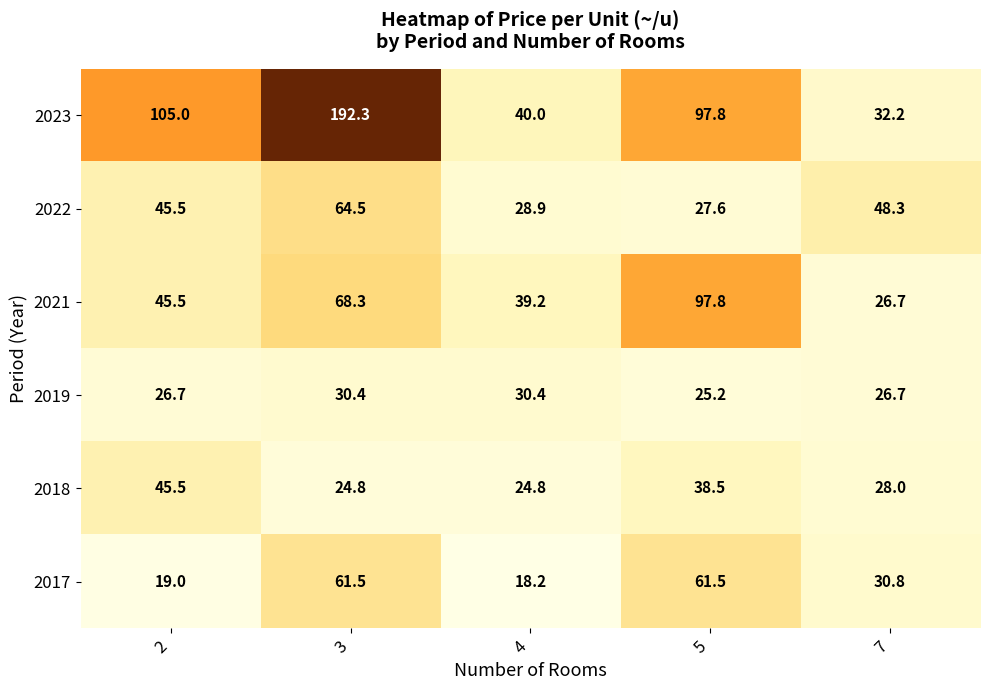

List the series in order of their peak value, lowest first.

2019, 2018, 2017, 2022, 2021, 2023